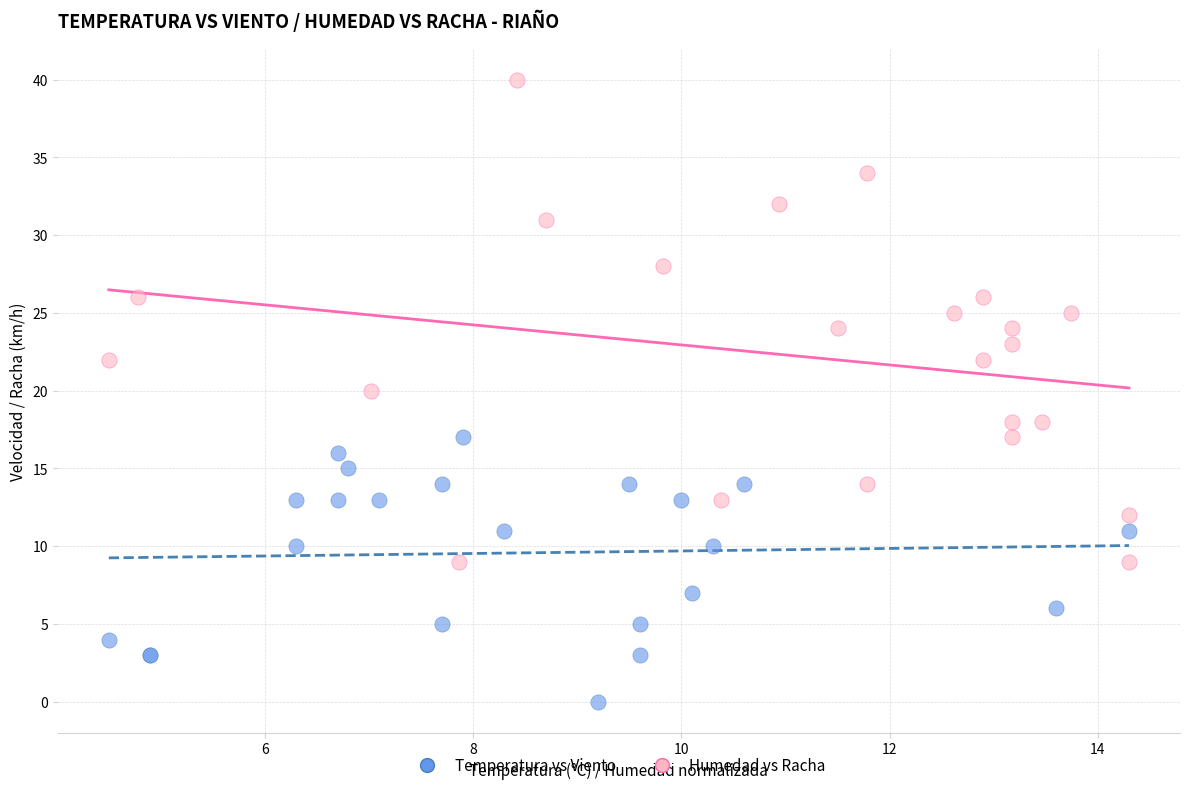

Which series contains the lowest Y value?

Temperatura vs Viento